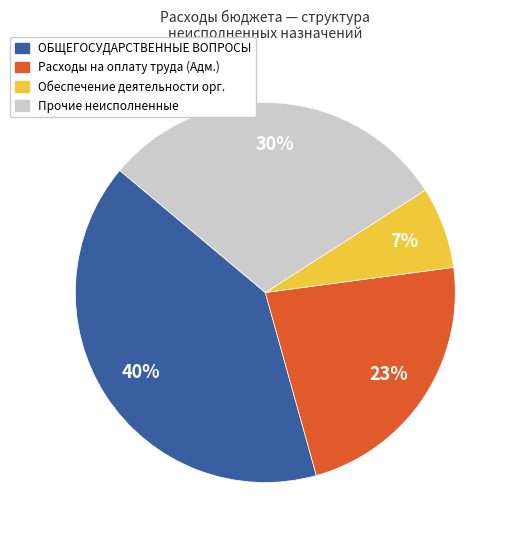

Which has a higher value, Расходы на оплату труда (Адм.) or Прочие неисполненные?

Прочие неисполненные